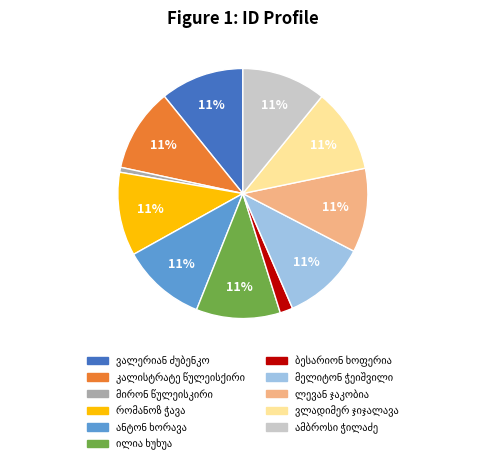

To the nearest percent, what is the difference between the largest and smallest slice percentages?

10%